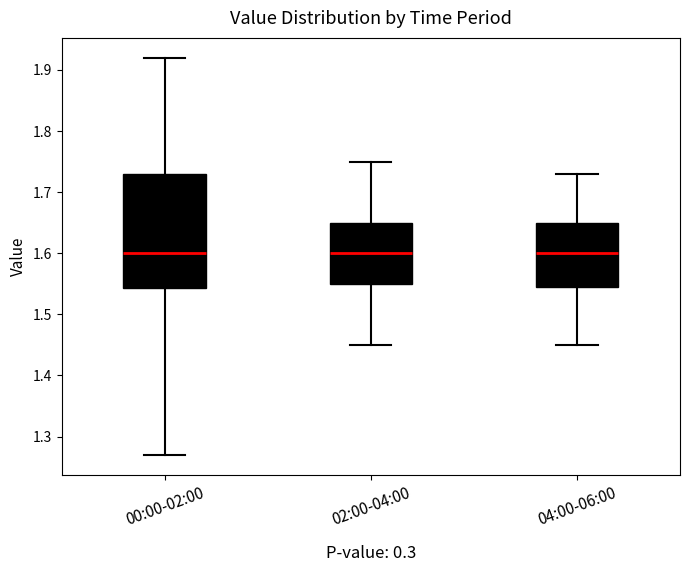

Reading left to right, read every box against the y-axis: the position of its median line, the range the box covers, and the ends of its whiskers. The values are not printed on the chart, so give them approximately, as read against the axis.

00:00-02:00: median 1.60, box 1.54 to 1.73, whiskers 1.27 to 1.92
02:00-04:00: median 1.60, box 1.55 to 1.65, whiskers 1.45 to 1.75
04:00-06:00: median 1.60, box 1.55 to 1.65, whiskers 1.45 to 1.73